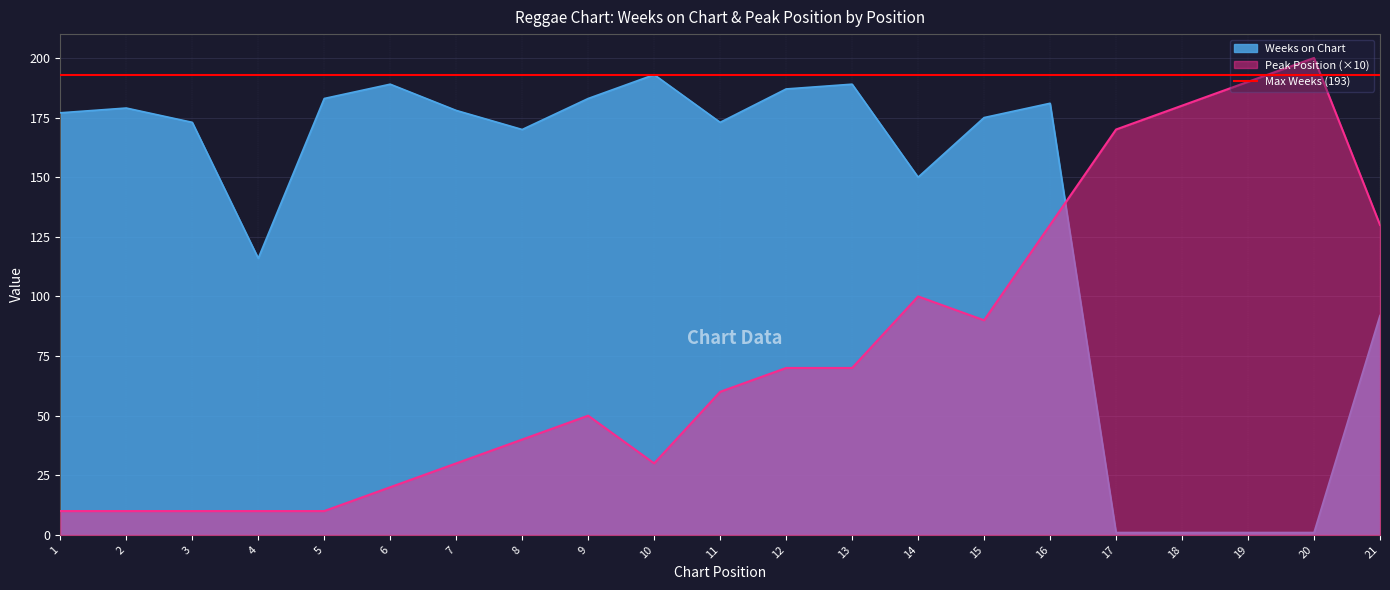

True or false: Peak Position (×10) has a value of 60 at 11.

True